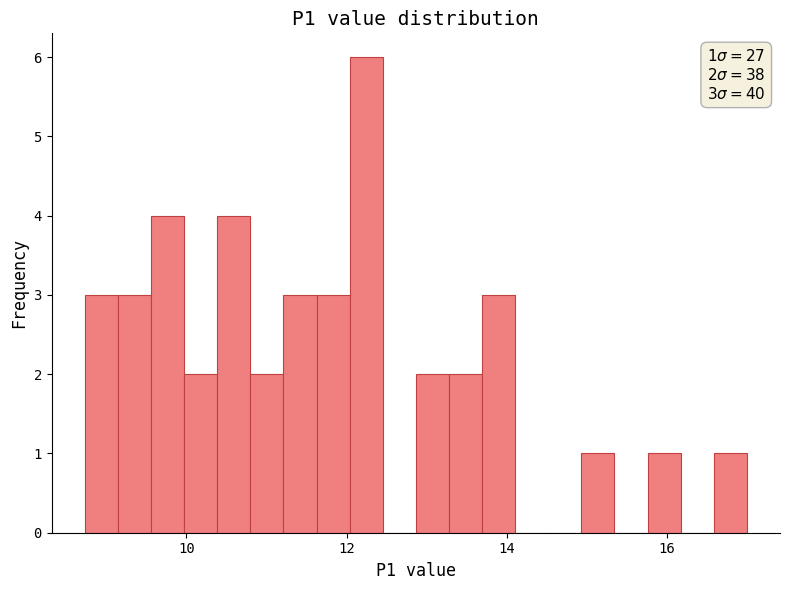

Read against the x-axis, roughly where is the centre of the tallest bar?

12.2